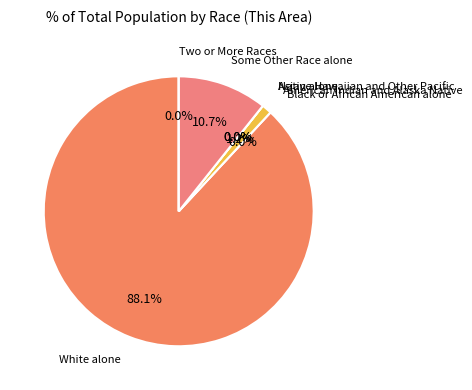

Count the number of slices in the pie.

7